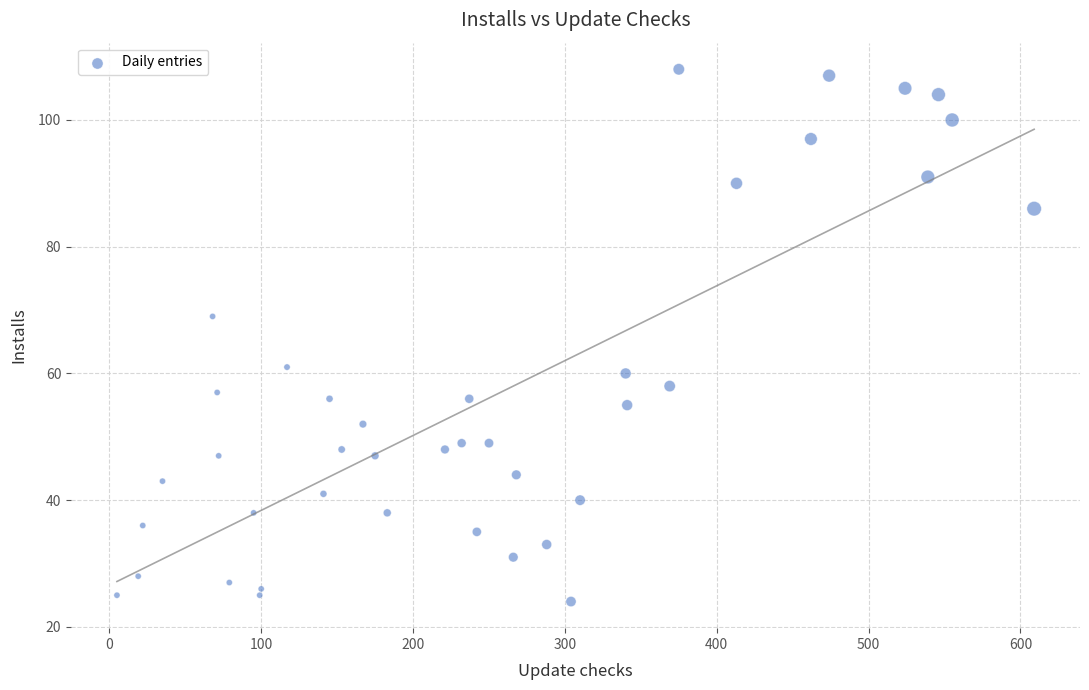

What is the range of X values (max minus min)?

604